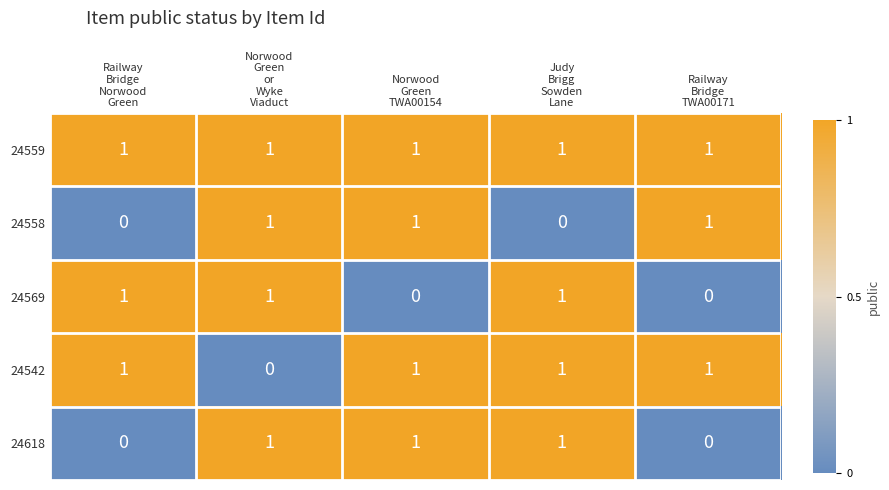

What is the sum of all 24558 values?

3